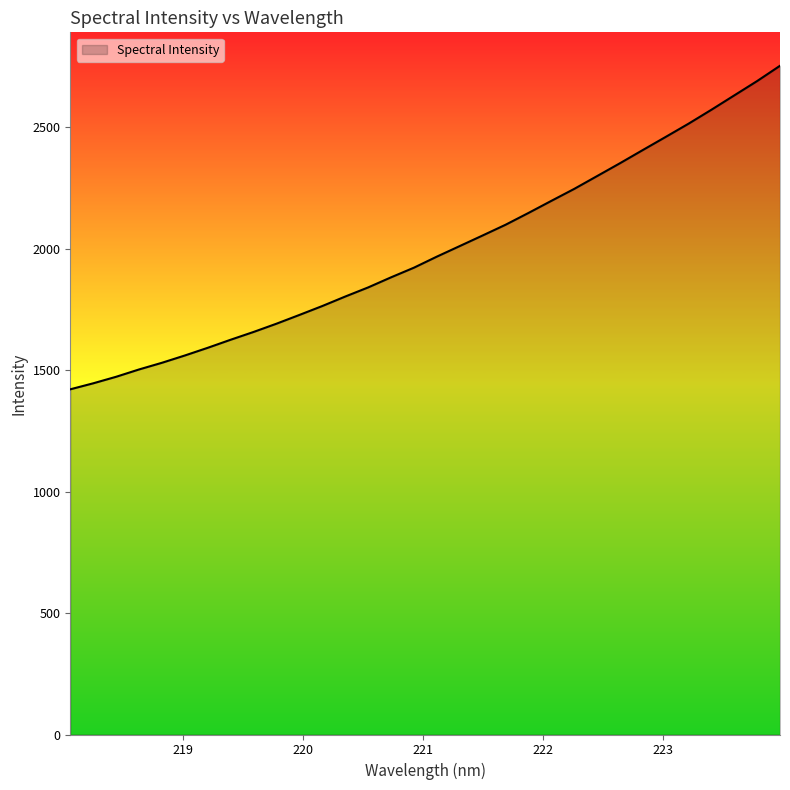

What is the smallest value displayed?

1421.3